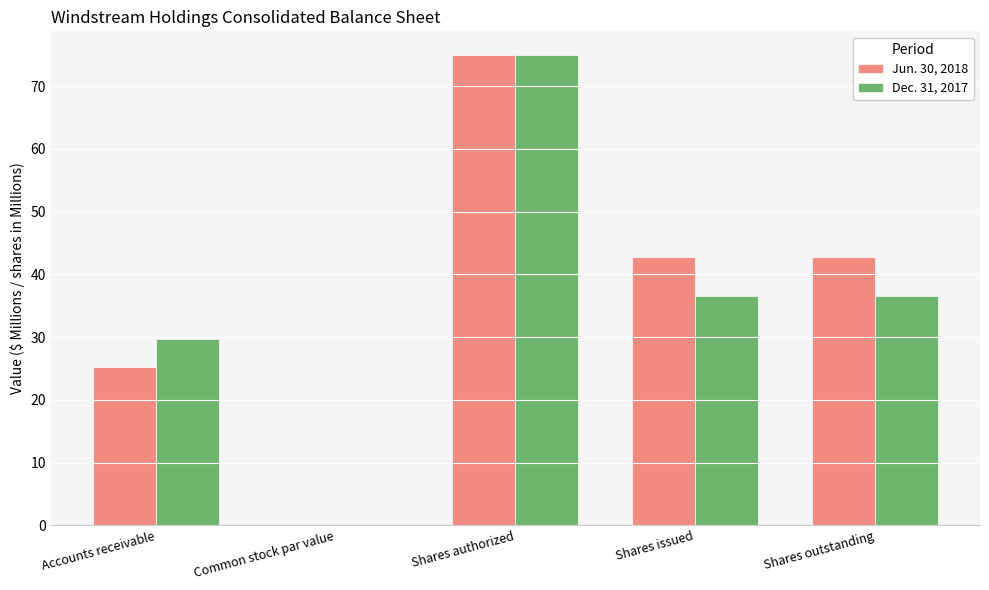

The Jun. 30, 2018 series shows 40.4 at Accounts receivable. True or false?

False